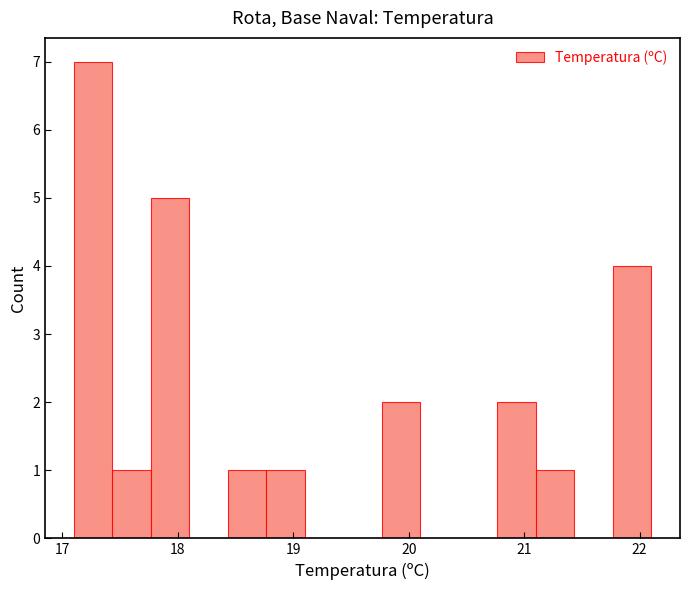

Read against the x-axis, roughly where is the centre of the tallest bar?

17.3